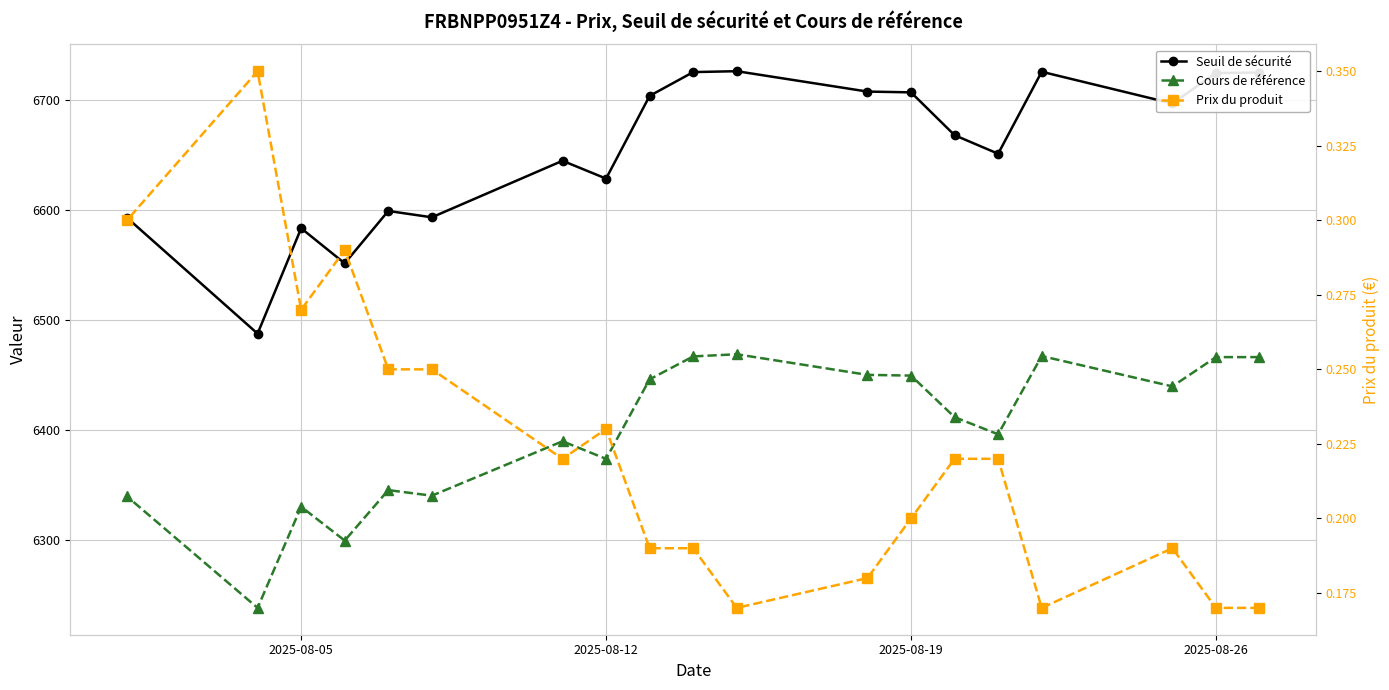

True or false: Cours de référence and Seuil de sécurité cross at least once.

False